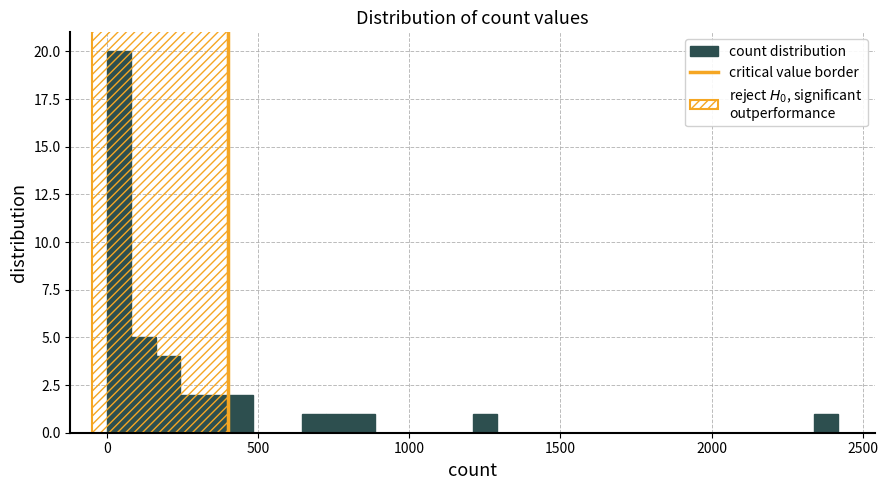

Around what value on the x-axis is the tallest bar? Give the approximate position of its centre, as read against the axis.

50